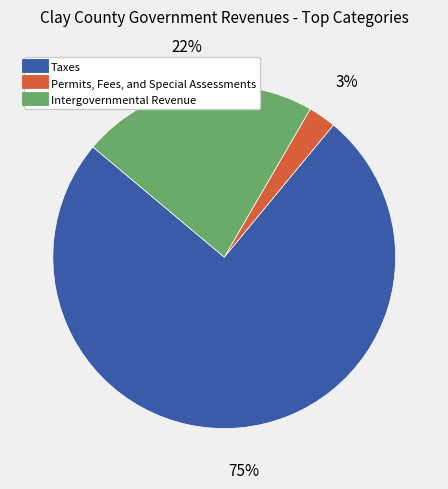

Combined, do Intergovernmental Revenue and Permits, Fees, and Special Assessments account for over 50%?

No